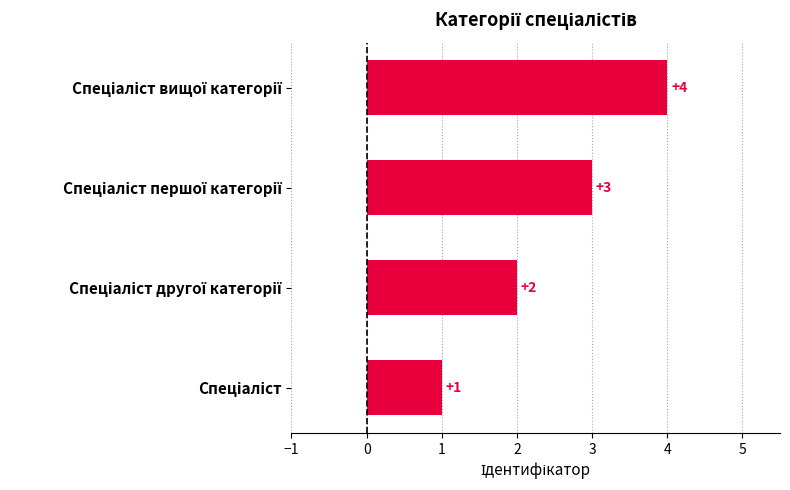

What is the greatest value displayed?

4